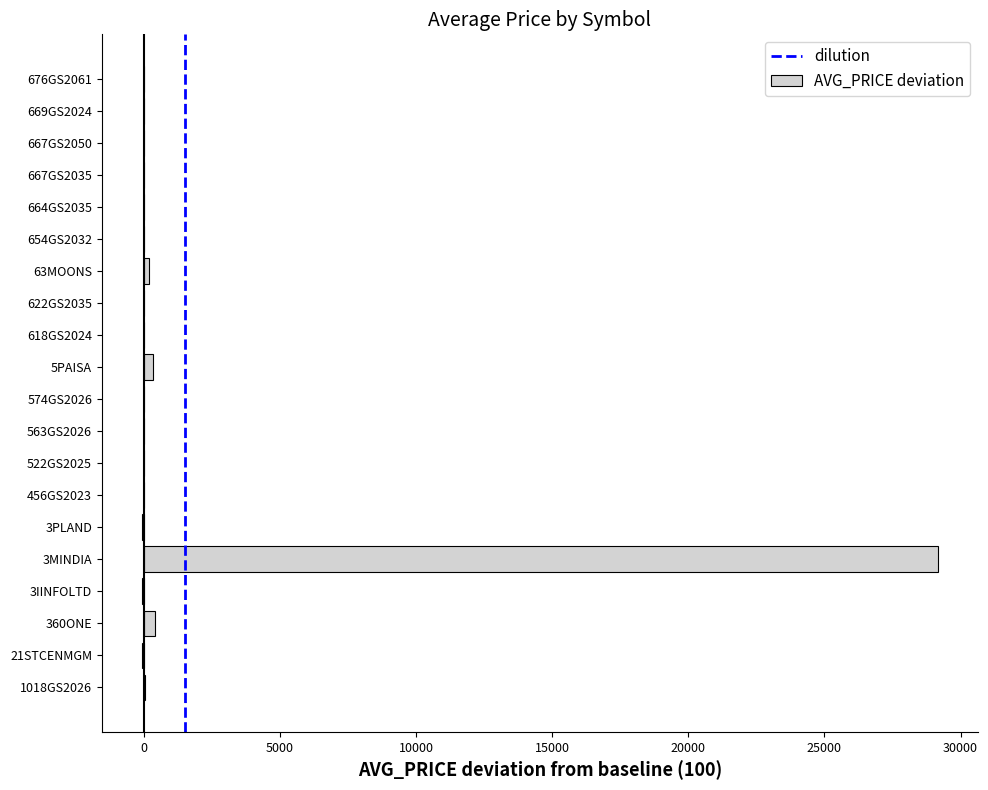

True or false: the data shows -3.3 at 654GS2032.

True